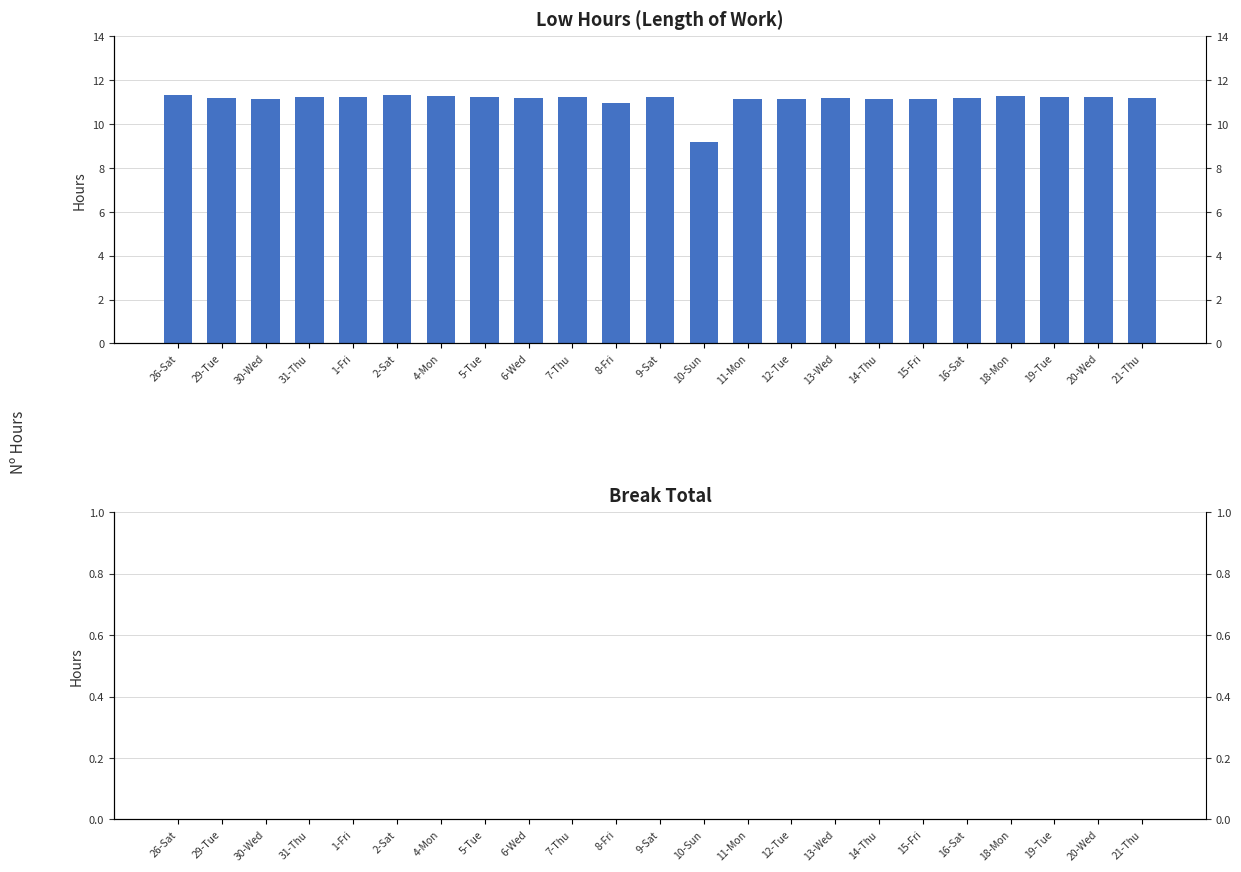

What are all the series names shown in the legend?

Low (Length of Work), Break Total